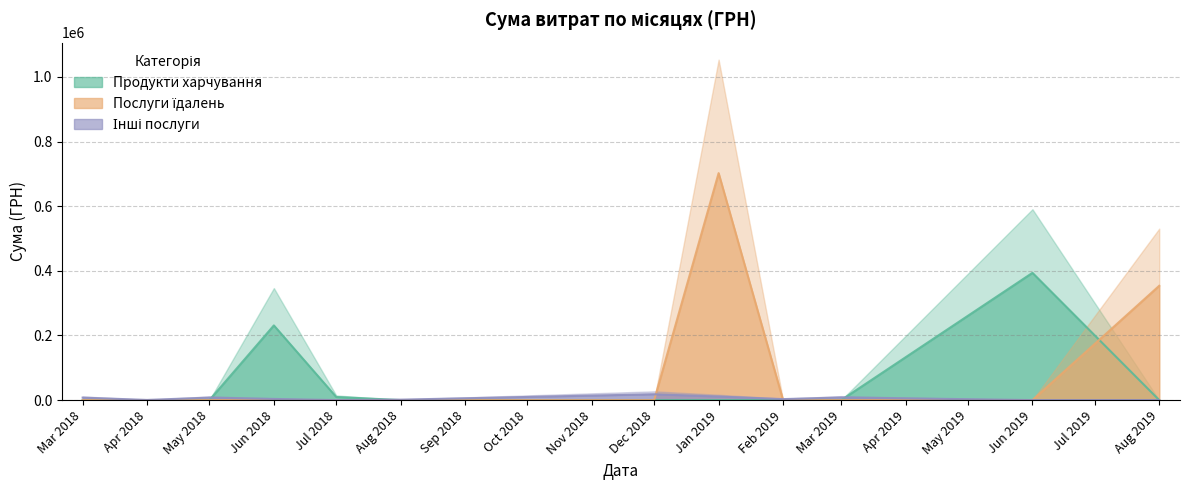

What is the maximum value for Послуги їдалень?

702191.3